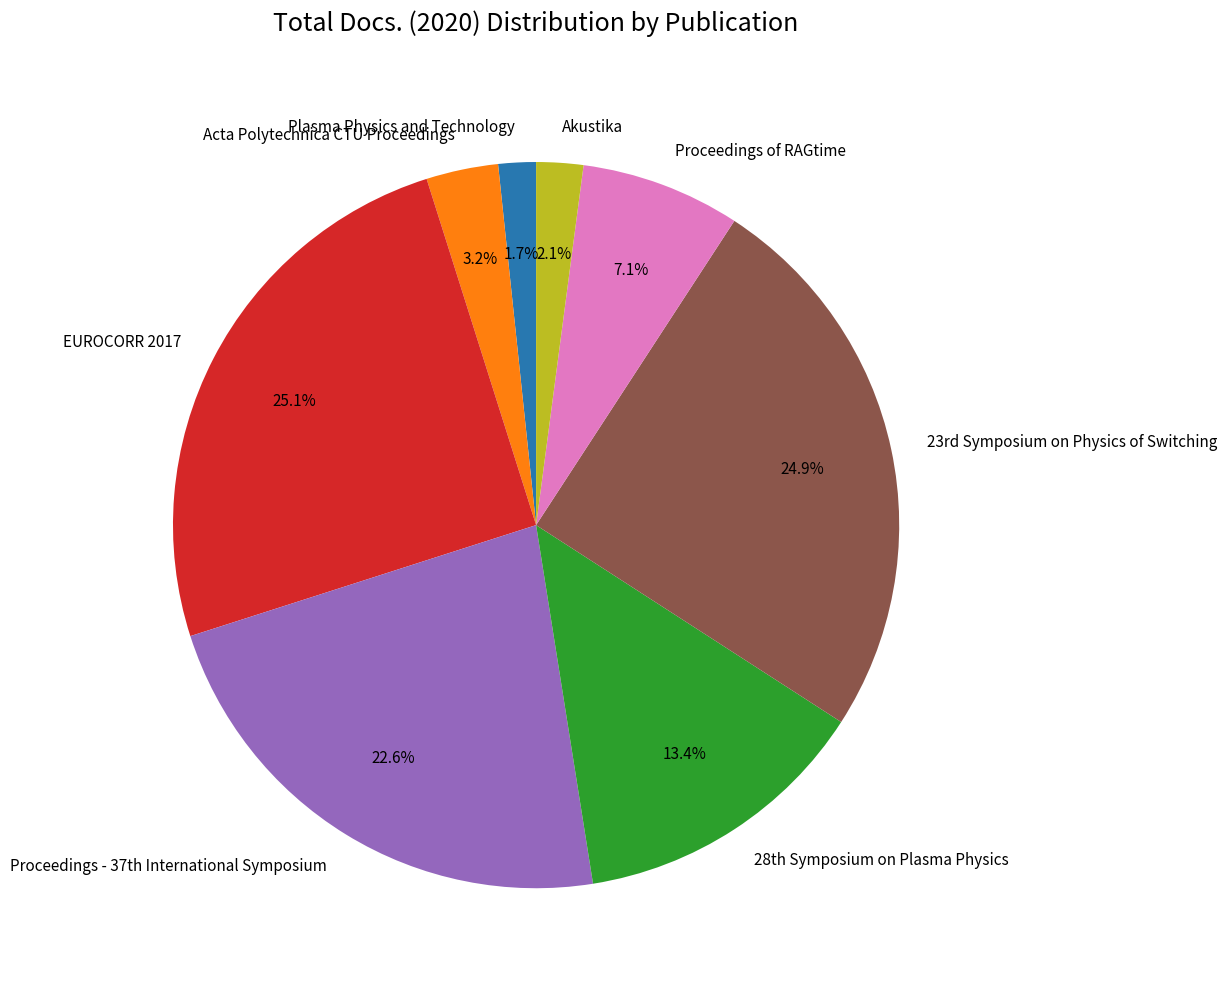

How many segments does this pie chart have?

8